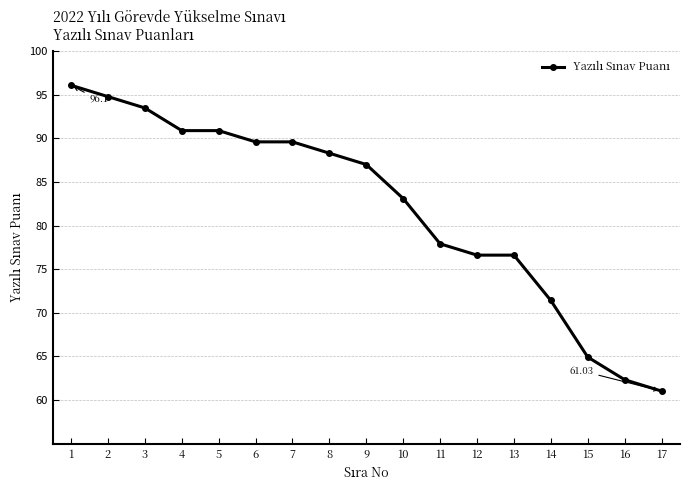

Is it true that the value at 17 is 61.0?

True